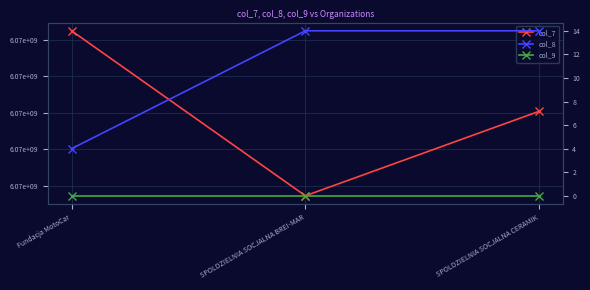

Is it true that col_7 equals 3450479310 at Fundacja MotoCar?

False